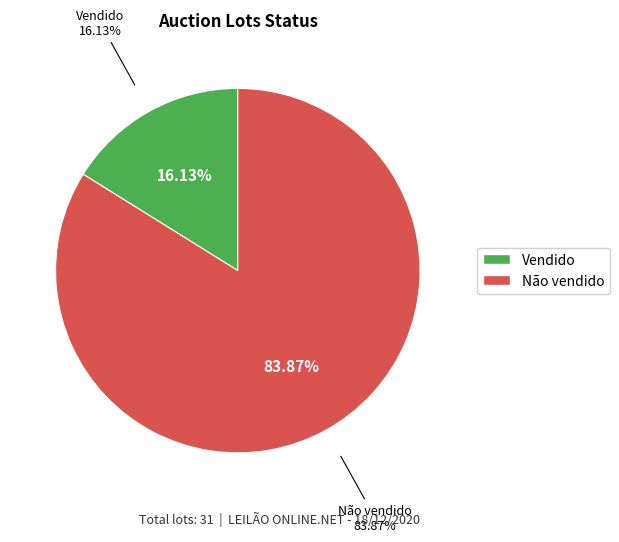

True or false: Vendido accounts for 16% of the total.

True